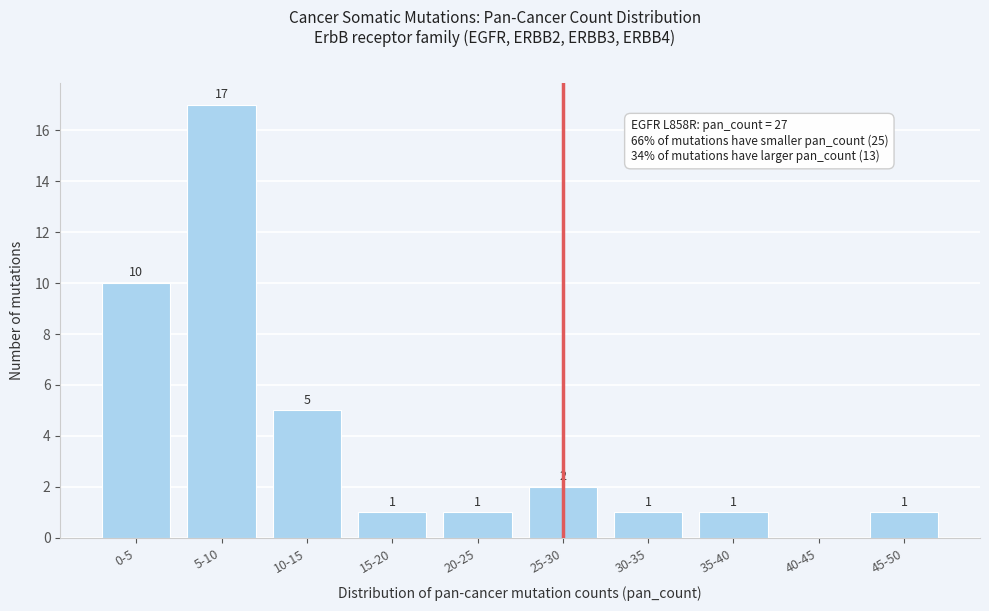

Reading left to right, what are all the values shown in this chart?

0-5=10	5-10=17	10-15=5	15-20=1	20-25=1	25-30=2	30-35=1	35-40=1	40-45=0	45-50=1